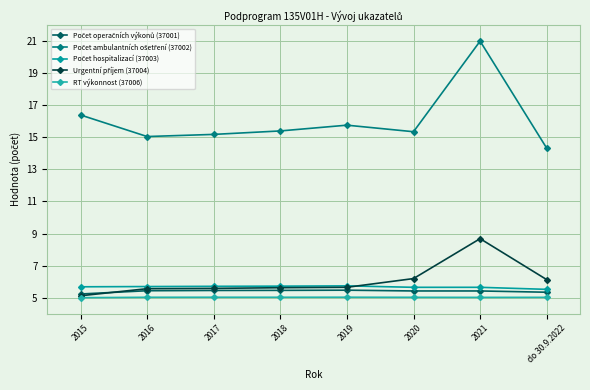

What is the label of the 1st point from the right?

do 30.9.2022